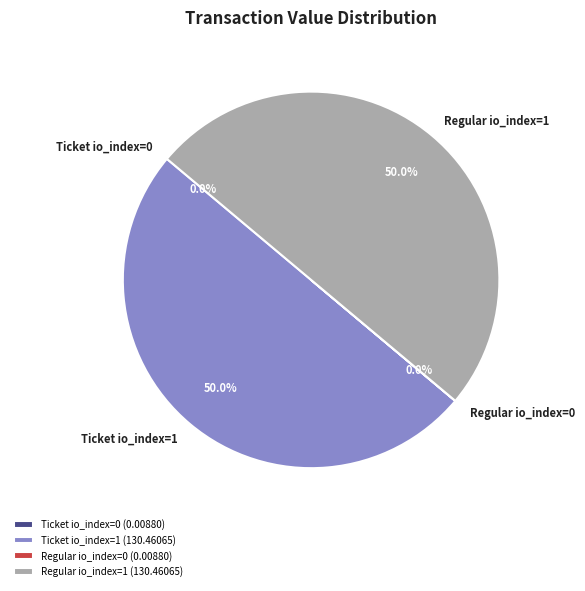

What portion of the pie excludes Regular io_index=1?

50.0%